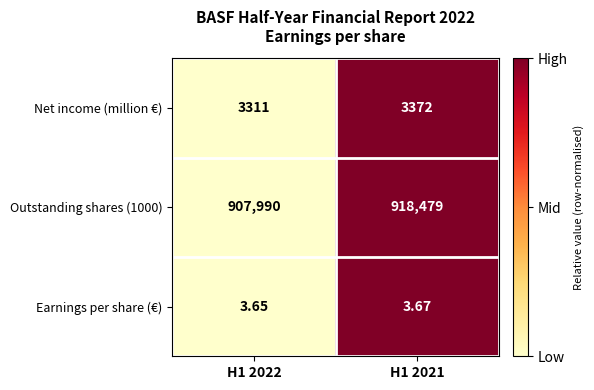

At H1 2021, list the series in order from largest to smallest.

Outstanding shares (1000), Net income (million €), Earnings per share (€)